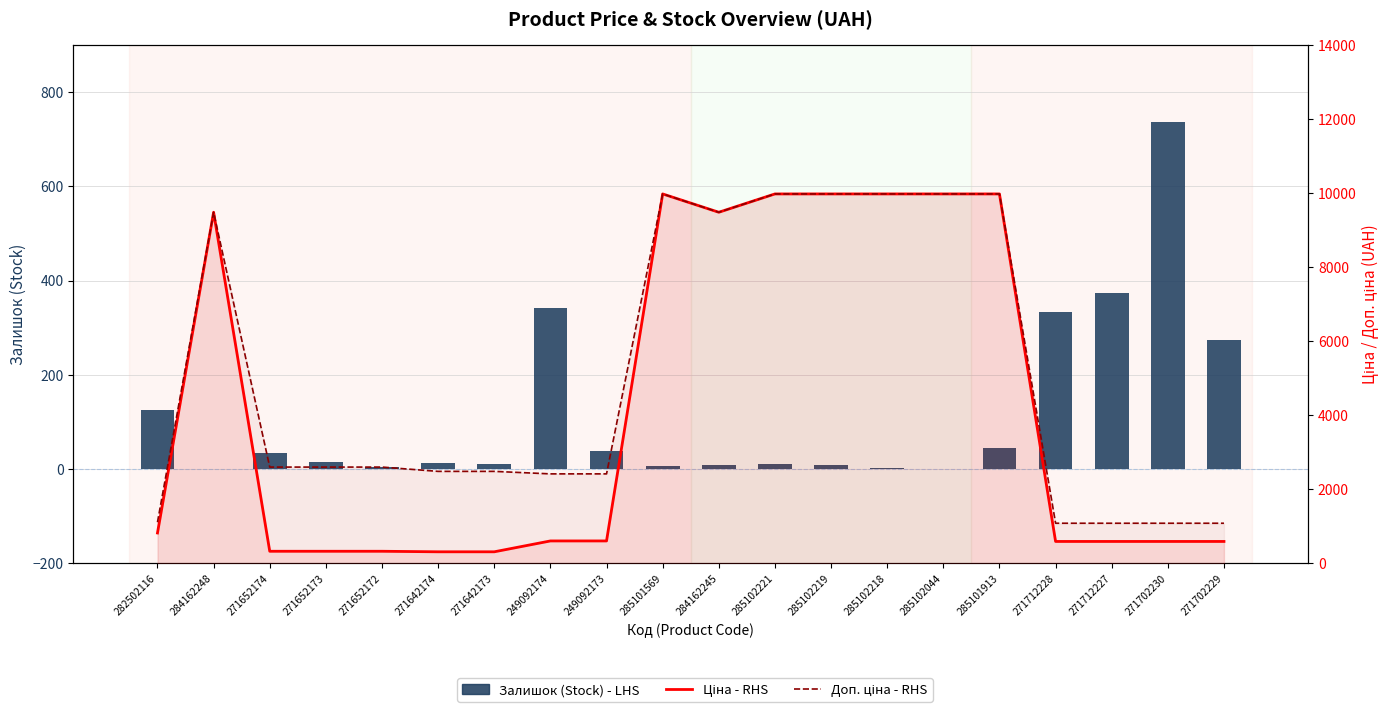

What is the difference between the second highest and minimum values in the Залишок (Stock) - LHS series?

374.0